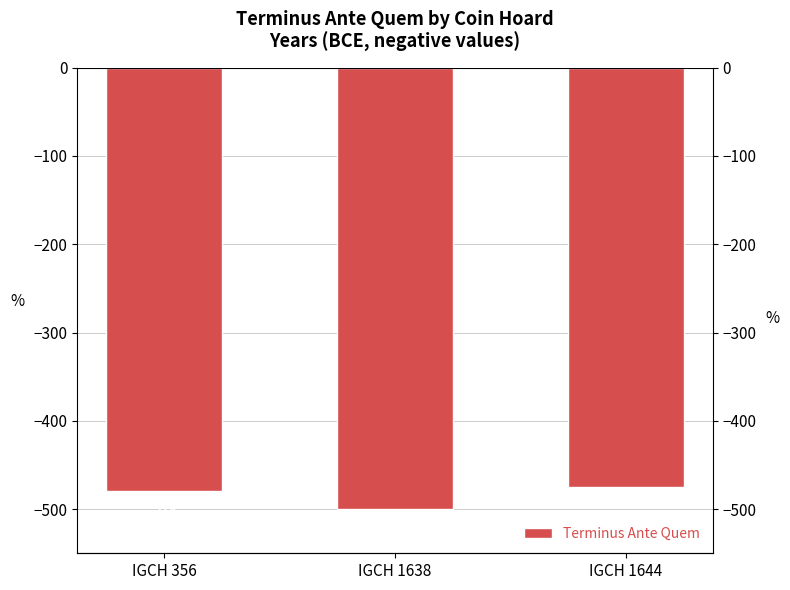

Reading left to right, what are all the values shown in this chart?

IGCH 356=-479	IGCH 1638=-500	IGCH 1644=-475